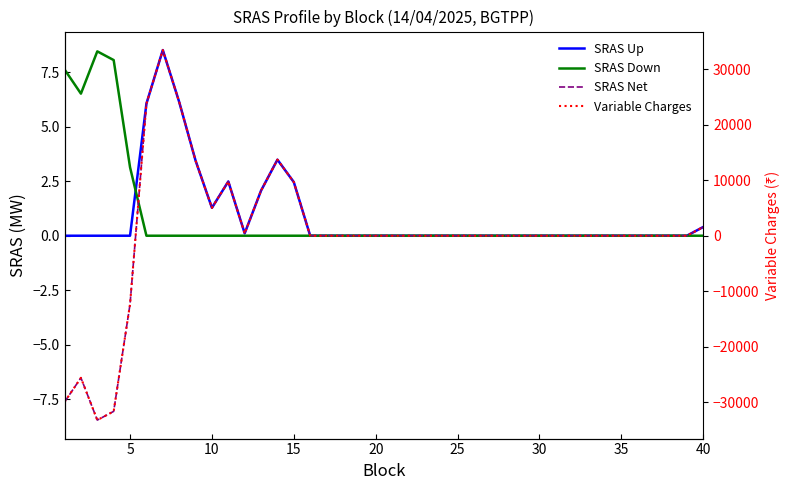

How many data points does each series have?

40